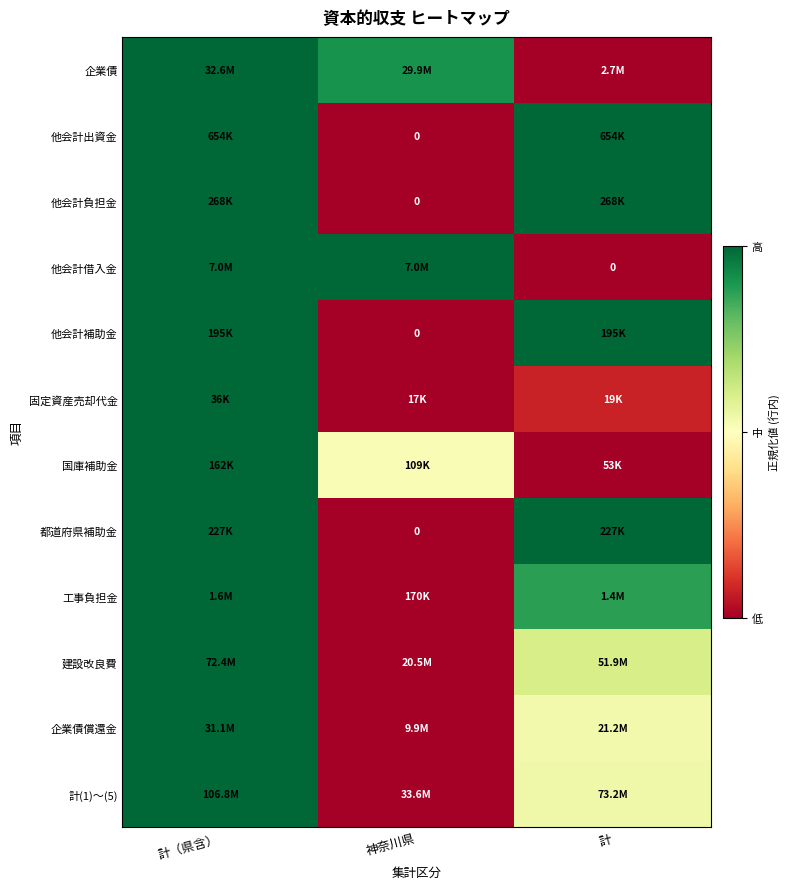

Rank the categories by 他会計借入金 value from highest to lowest.

計（県含）, 神奈川県, 計